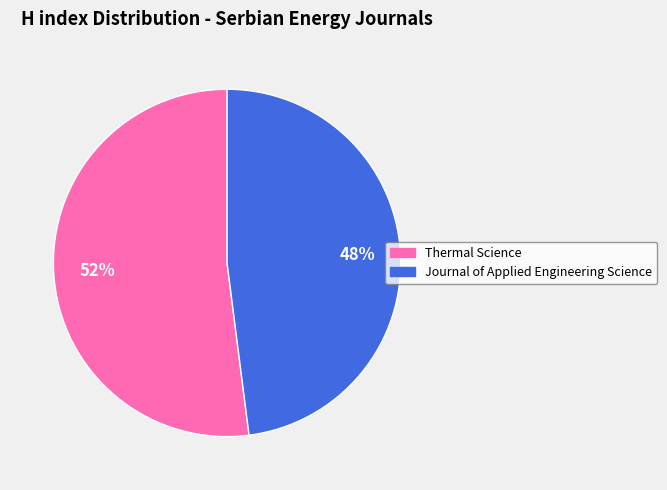

Is it true that Thermal Science is 47% of the pie?

False